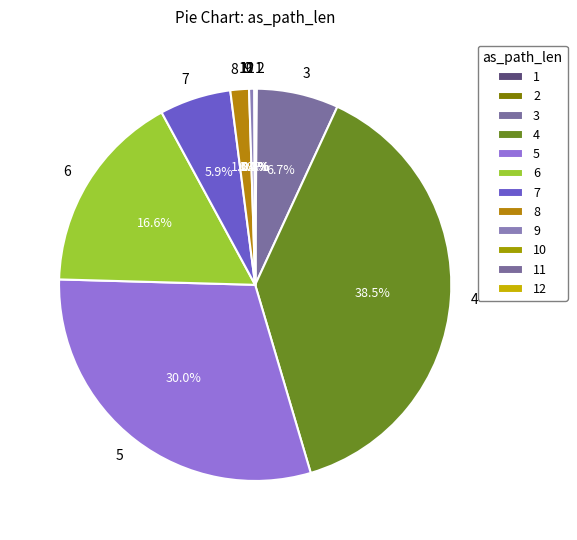

Is there any slice that represents more than half of the pie?

No